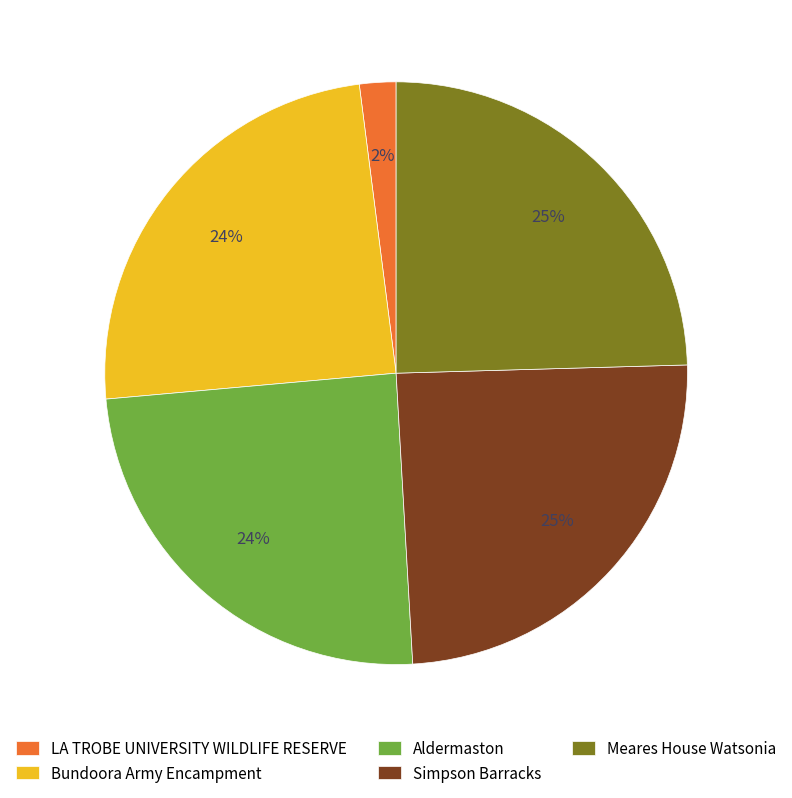

Which has a higher value, LA TROBE UNIVERSITY WILDLIFE RESERVE or Bundoora Army Encampment?

Bundoora Army Encampment